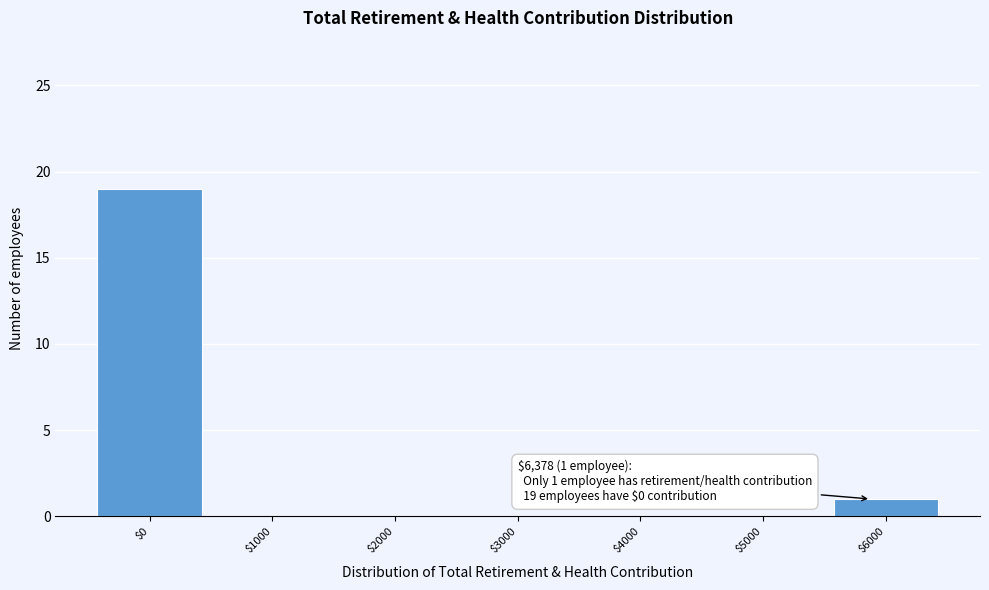

Where is the data nearest to the value 9?

$6000